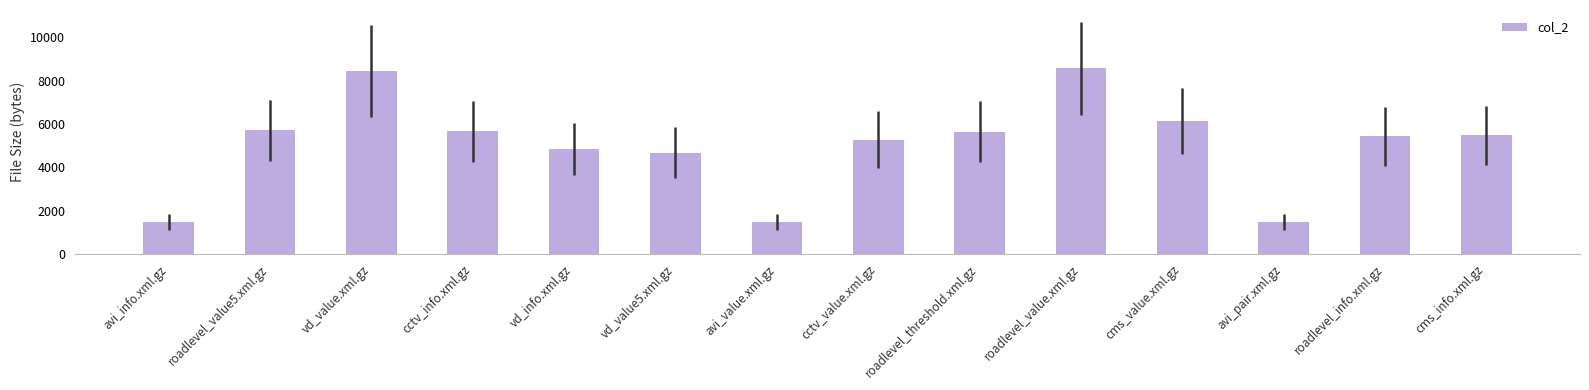

What is the smallest value displayed?

1455